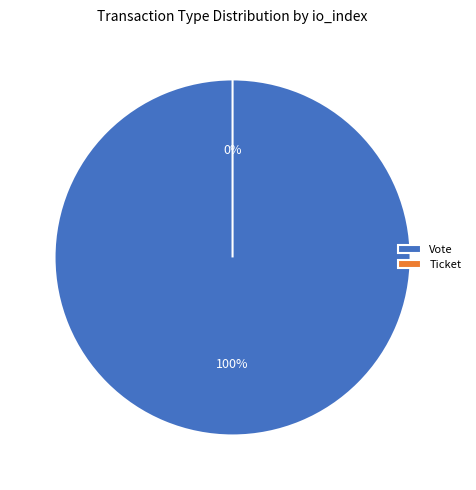

Does any single category account for the majority?

Yes